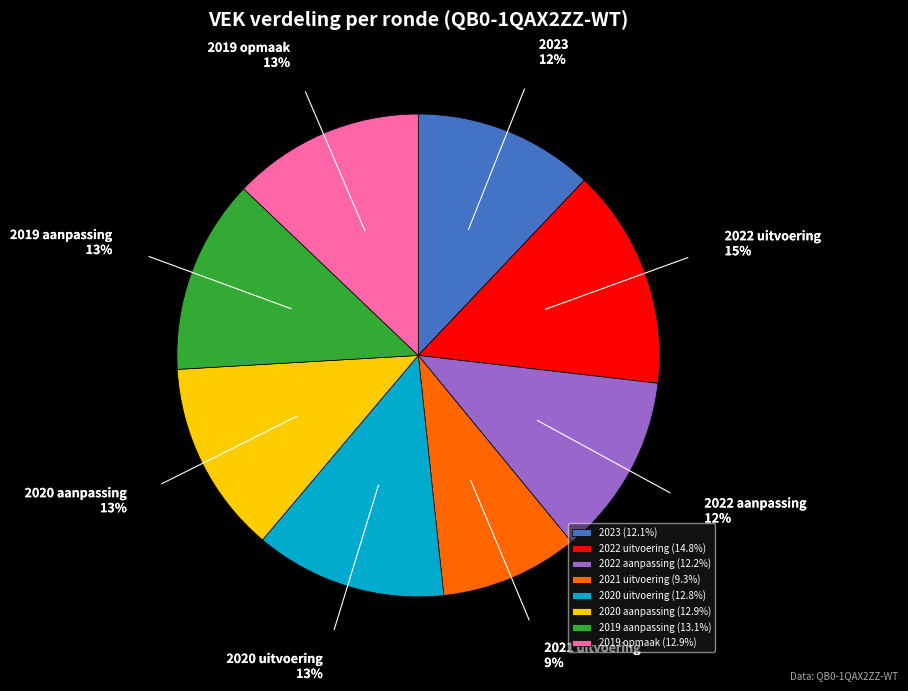

Do 2020 uitvoering and 2019 aanpassing together represent more than half of the pie?

No